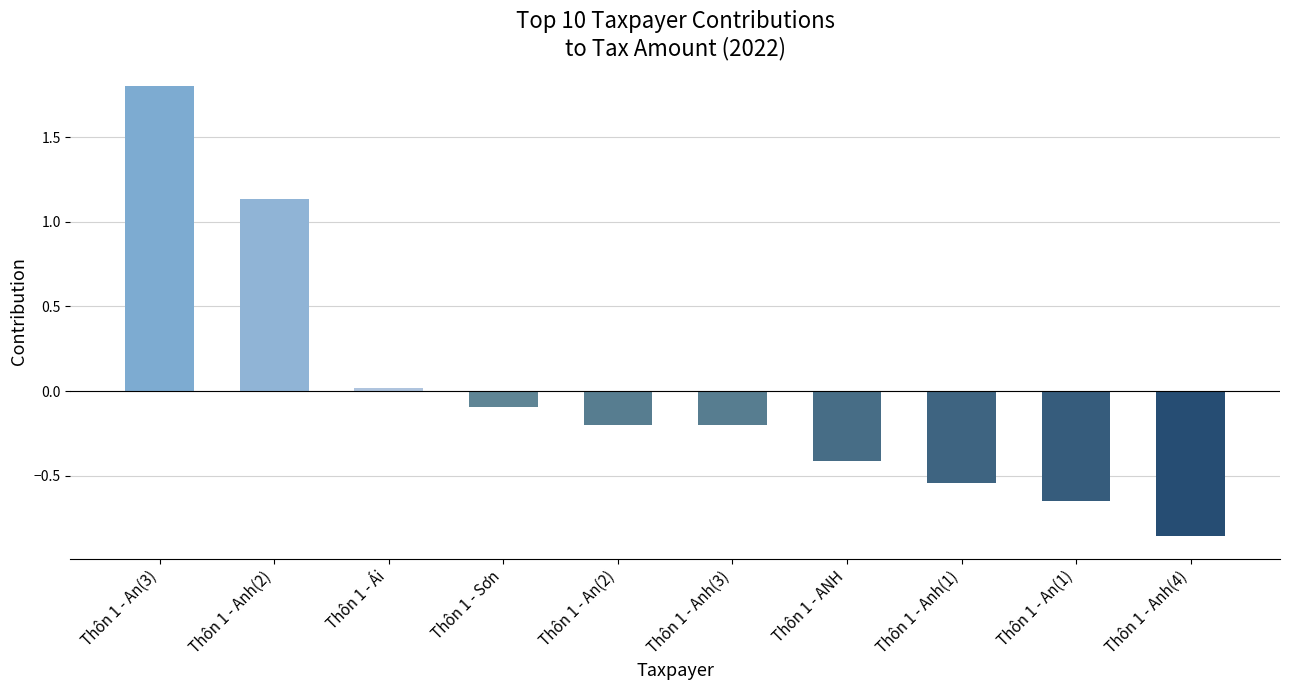

What is the maximum value shown in the chart?

1.8